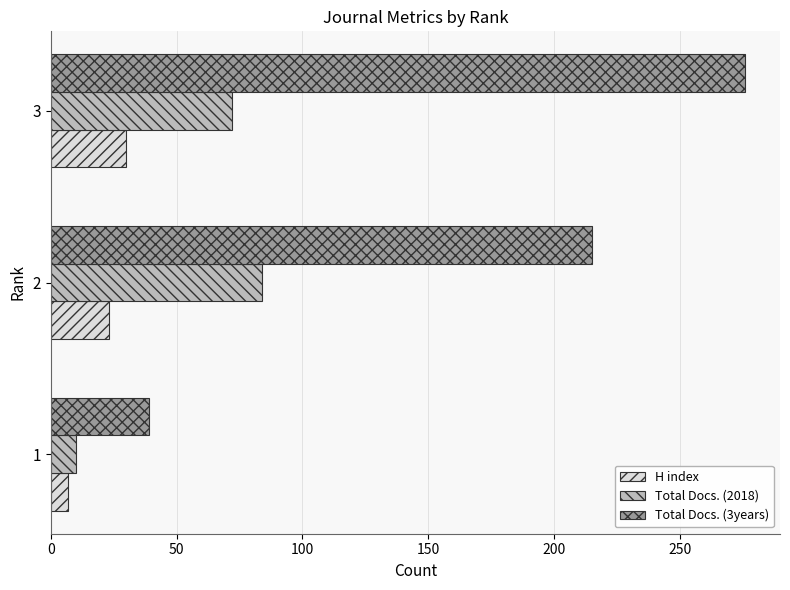

The value of Total Docs. (3years) at 3 is 276. True or false?

True